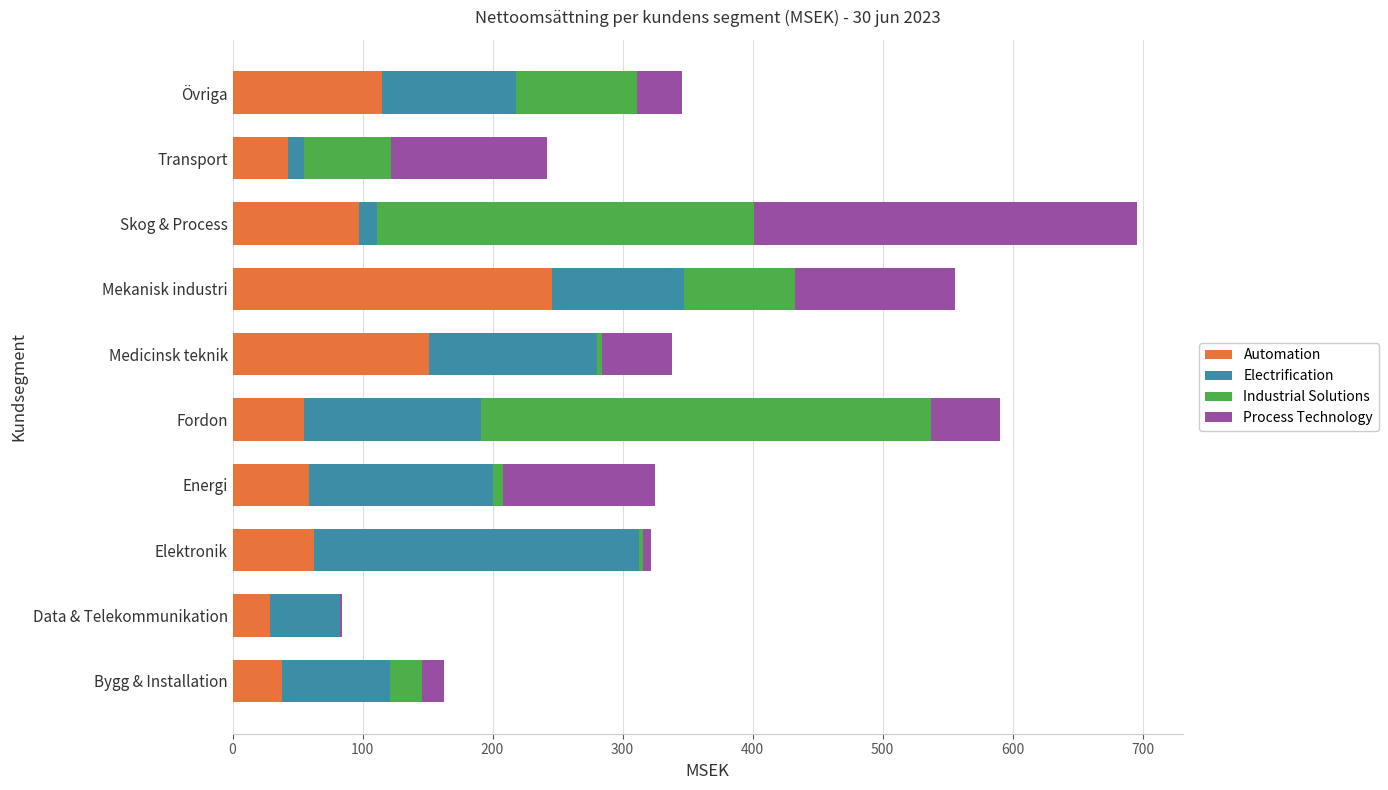

What value does the Automation series have at Fordon?

55